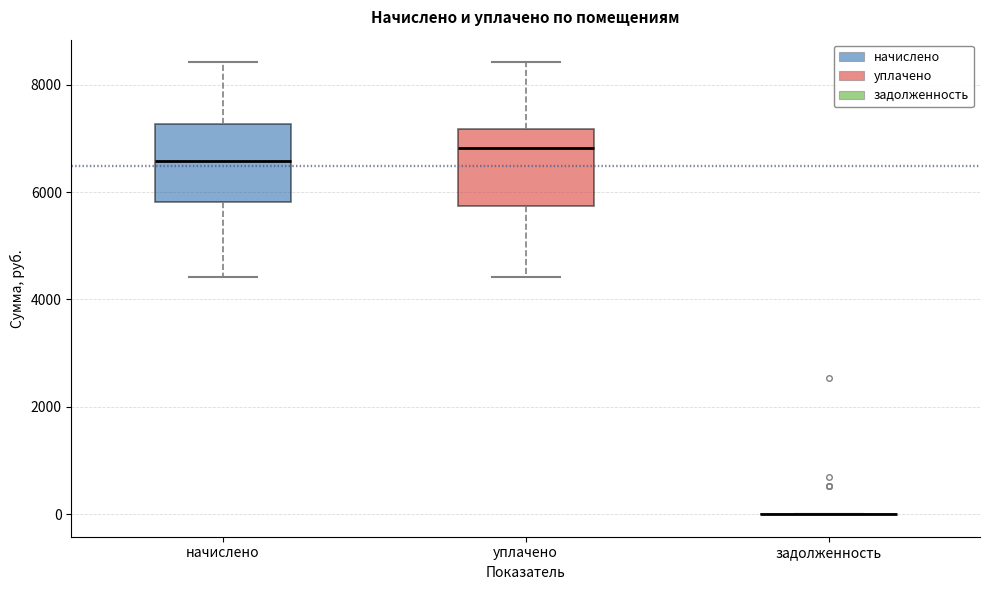

Where is the lower edge of the box for уплачено on the y-axis? The values are not printed on the chart, so give them approximately, as read against the axis.

5800